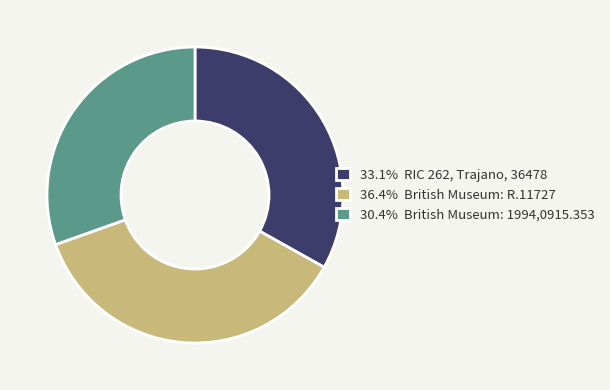

Is 36.4% British Museum: R.11727 the majority of the pie?

No